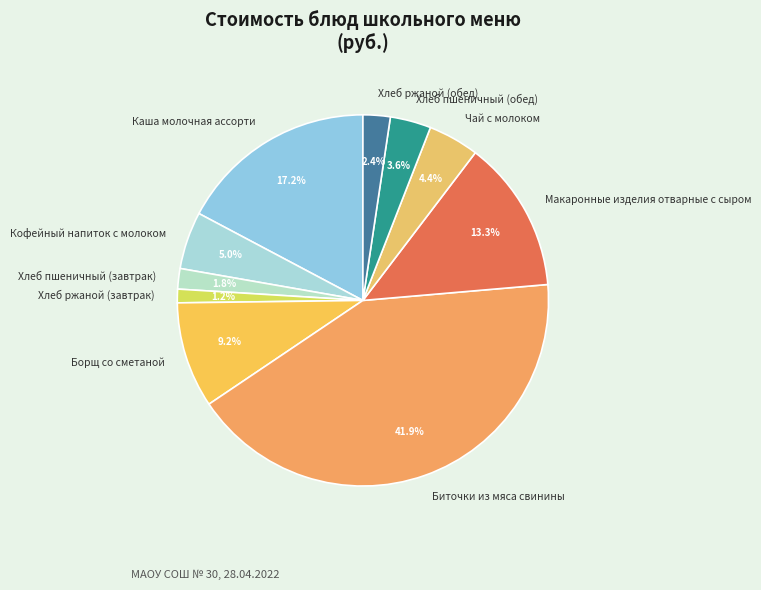

Which has a higher value, Хлеб пшеничный (обед) or Чай с молоком?

Чай с молоком